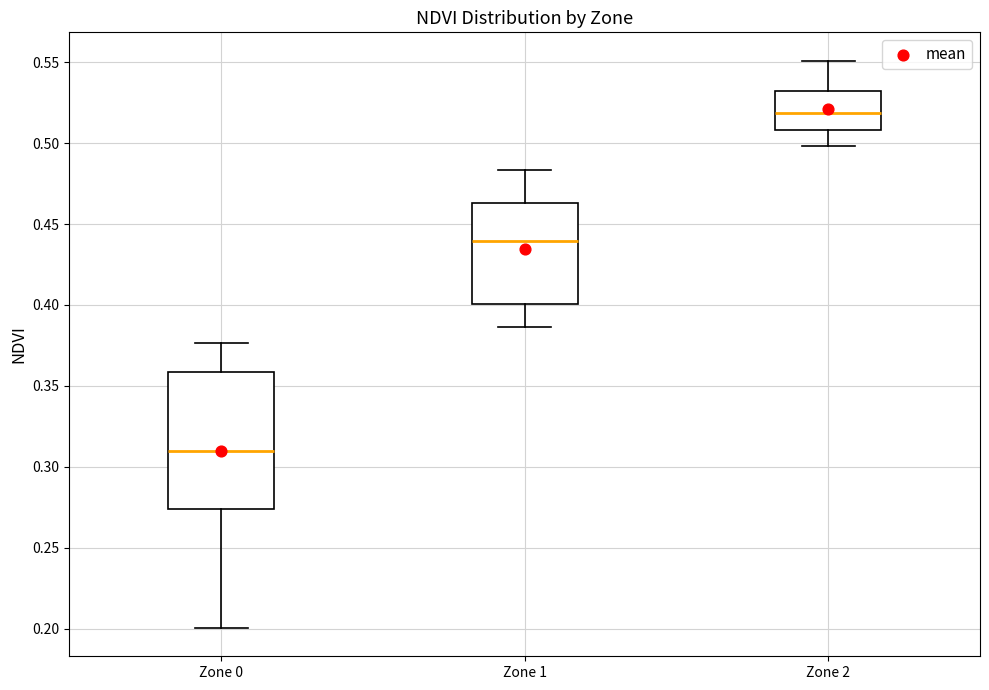

Reading left to right, read every box against the y-axis: the position of its median line, the range the box covers, and the ends of its whiskers. The values are not printed on the chart, so give them approximately, as read against the axis.

Zone 0: median 0.310, box 0.275 to 0.360, whiskers 0.200 to 0.375
Zone 1: median 0.440, box 0.400 to 0.465, whiskers 0.385 to 0.485
Zone 2: median 0.520, box 0.510 to 0.530, whiskers 0.500 to 0.550